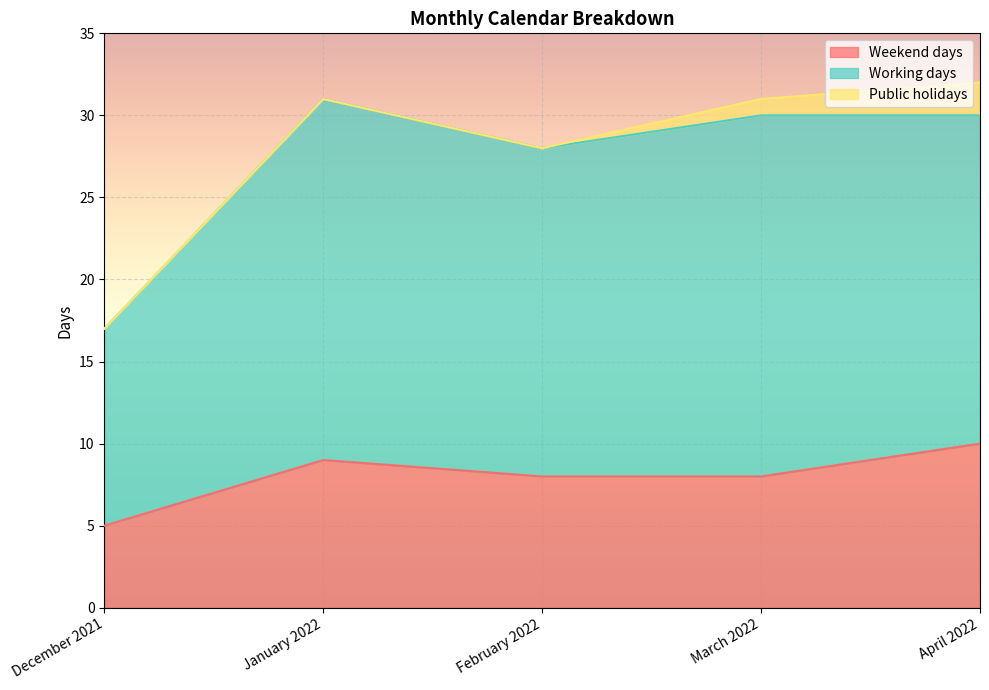

What is the total value across all series at December 2021?

17